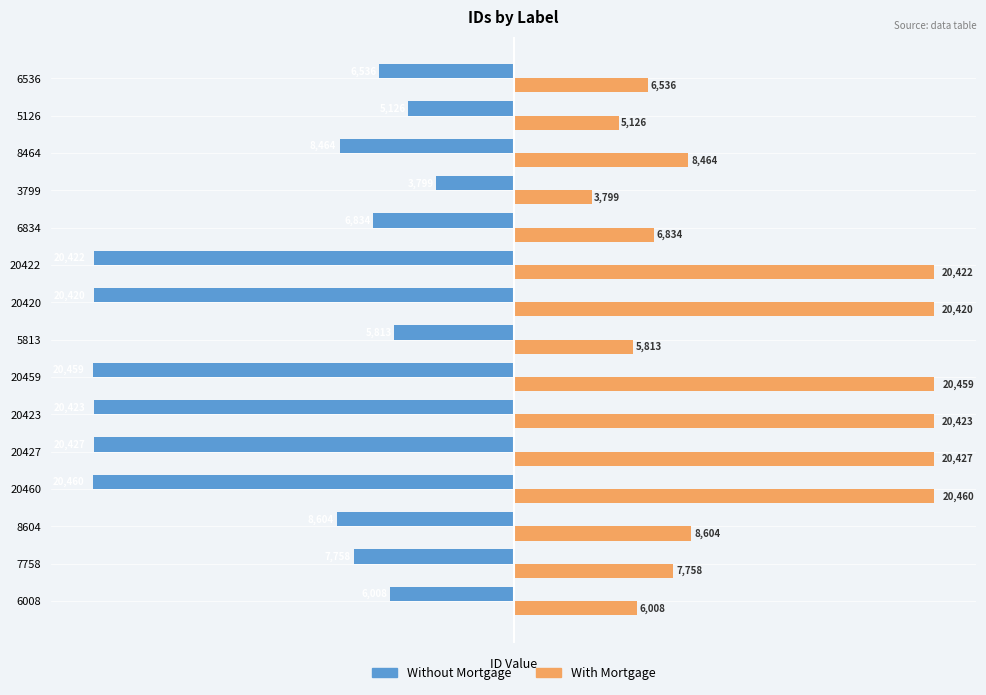

What is the average value of the Without Mortgage series?

-12104